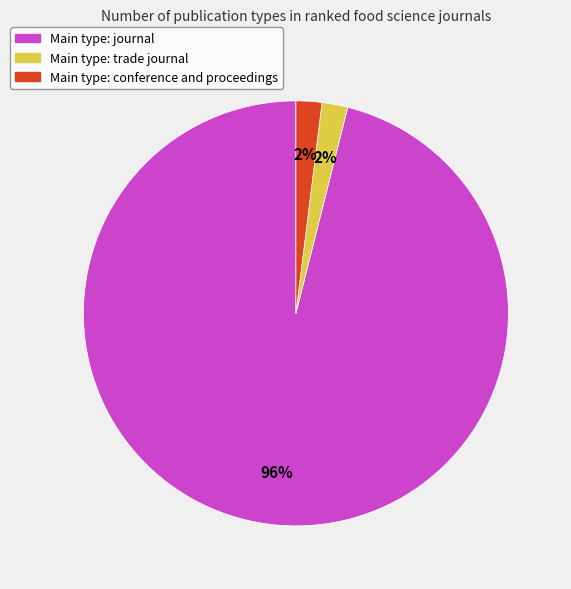

How many slices are in this pie chart?

3